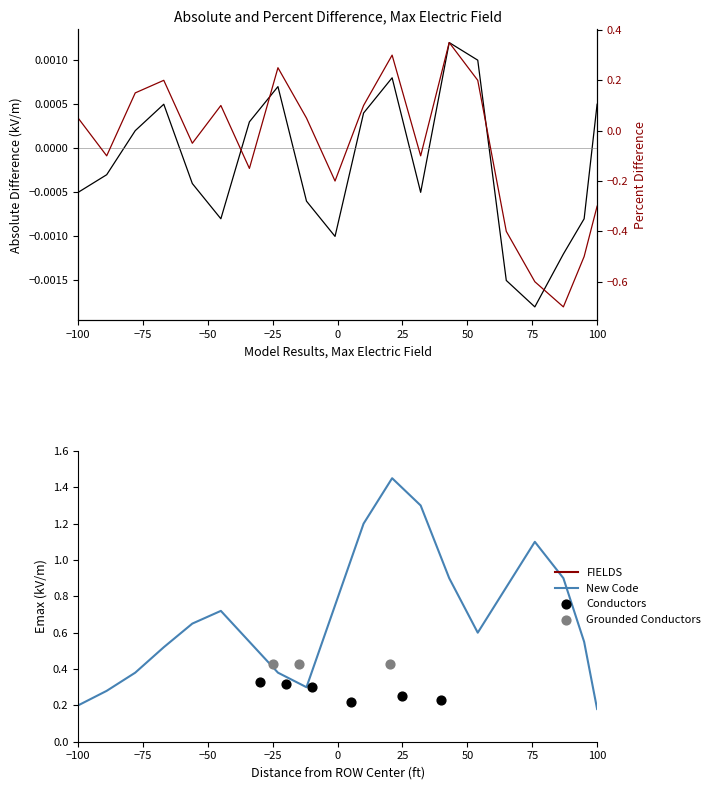

At how many categories does at least one series exceed 0?

12